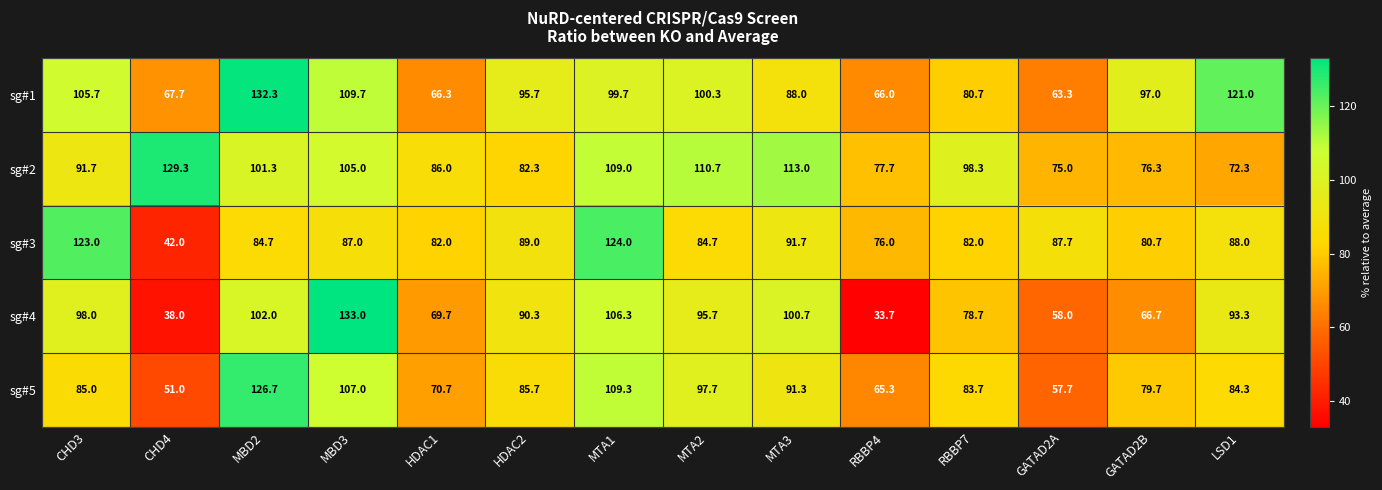

What is the sum of all sg#1 values?

1293.4